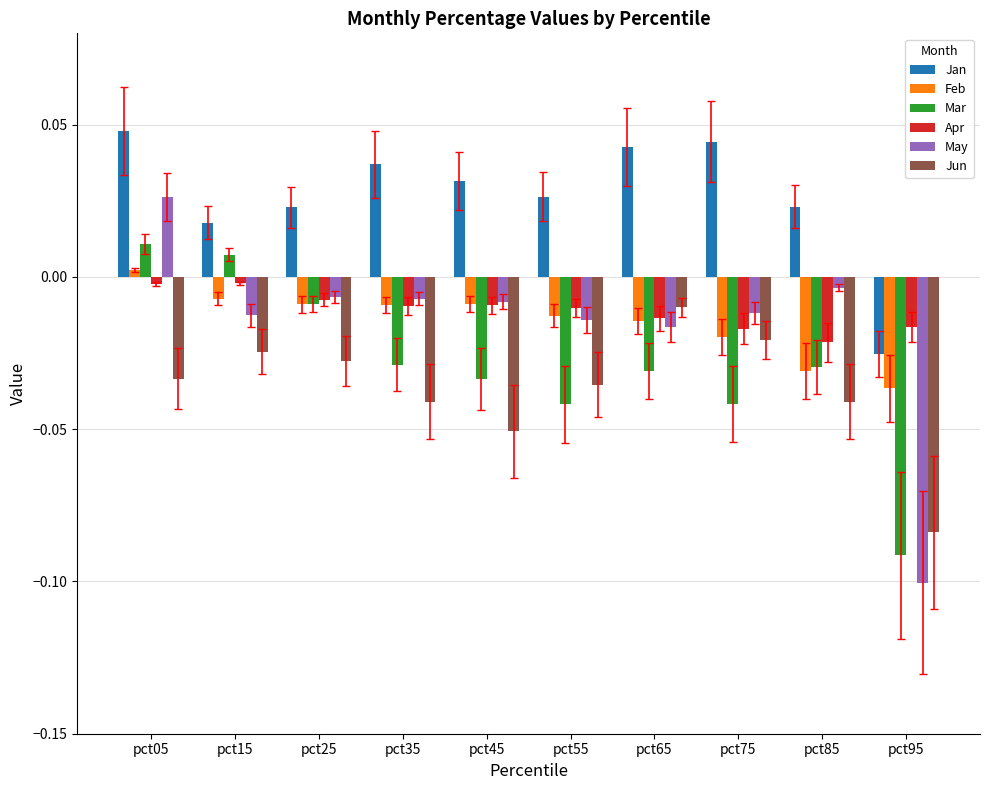

Which series changed the most between pct15 and pct75?

Mar